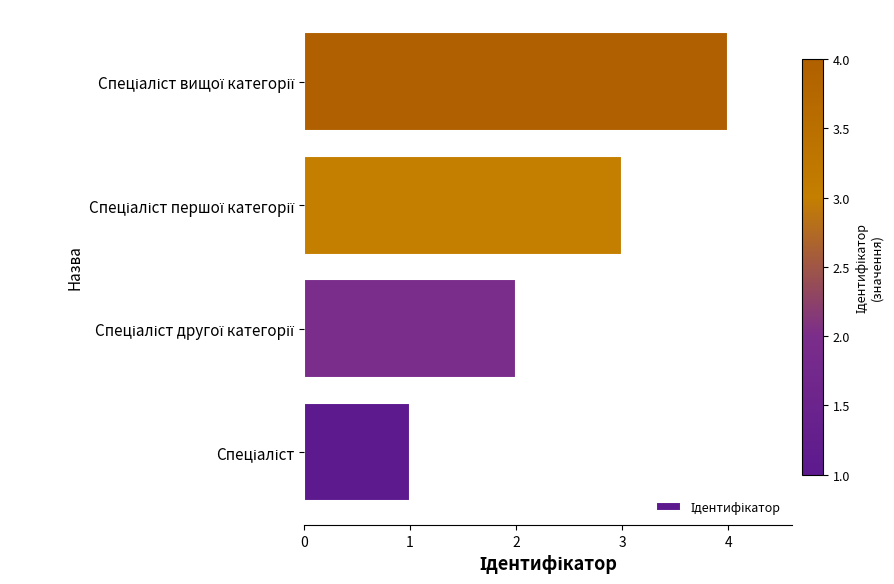

What is the difference between the maximum and minimum values?

3